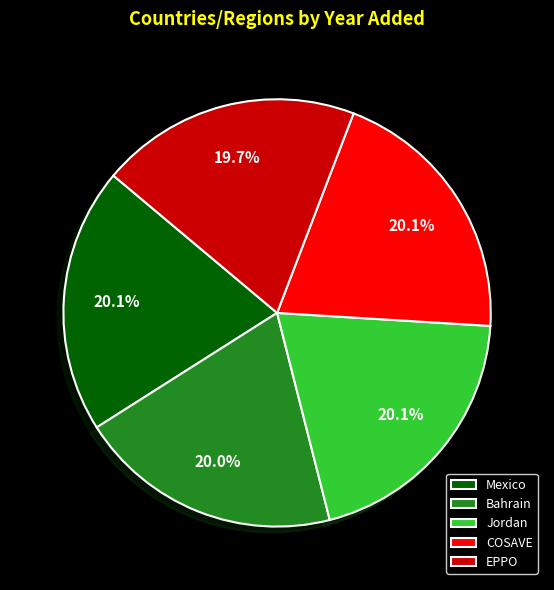

To the nearest percent, what portion does EPPO represent?

20%